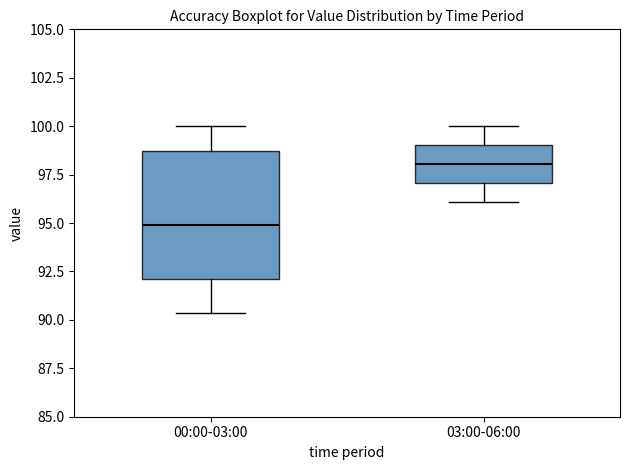

Reading left to right, transcribe this box plot: for each box, give where its median line is, the range the box spans, and where its two whiskers end, as read against the y-axis. The values are not printed on the chart, so give them approximately, as read against the axis.

00:00-03:00: median 95.0, box 92.0 to 98.5, whiskers 90.5 to 100.0
03:00-06:00: median 98.0, box 97.0 to 99.0, whiskers 96.0 to 100.0